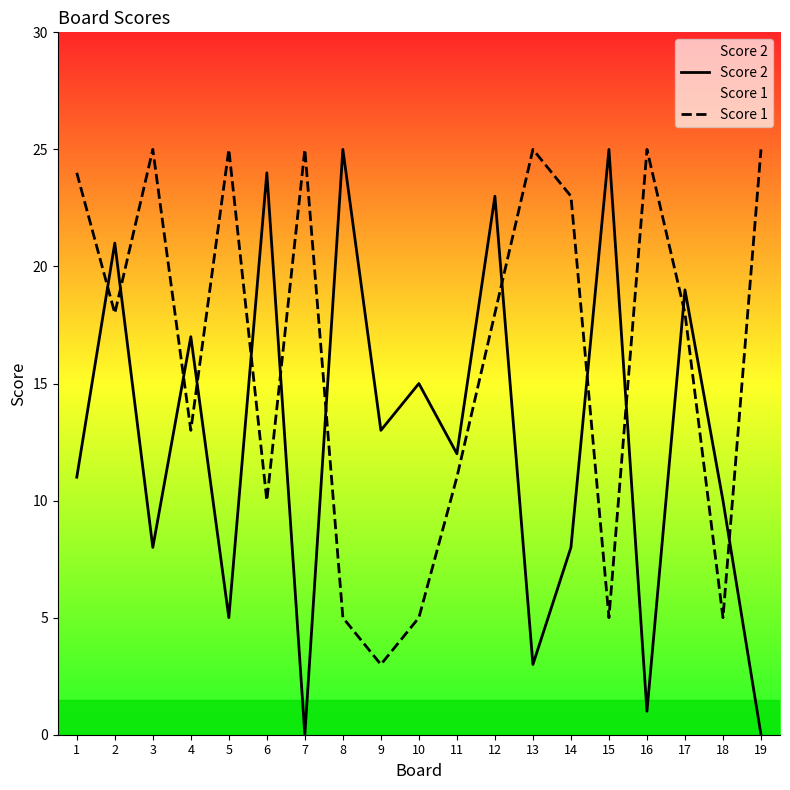

Reading right to left, list all the values displayed in this chart.

Score 2: 19=0	18=10	17=19	16=1	15=25	14=8	13=3	12=23	11=12	10=15	9=13	8=25	7=0	6=24	5=5	4=17	3=8	2=21	1=11
Score 1: 19=25	18=5	17=18	16=25	15=5	14=23	13=25	12=18	11=11	10=5	9=3	8=5	7=25	6=10	5=25	4=13	3=25	2=18	1=24